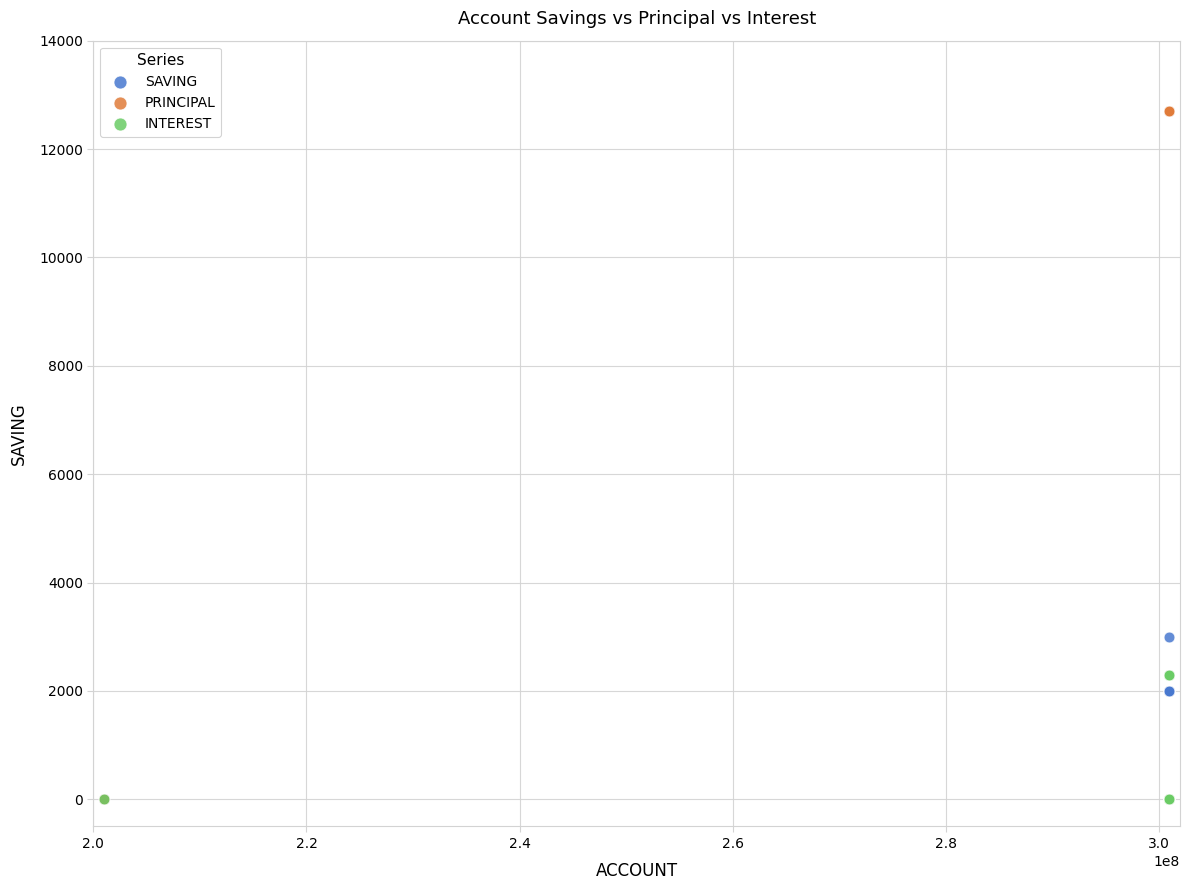

Which series has the widest spread of Y values?

PRINCIPAL